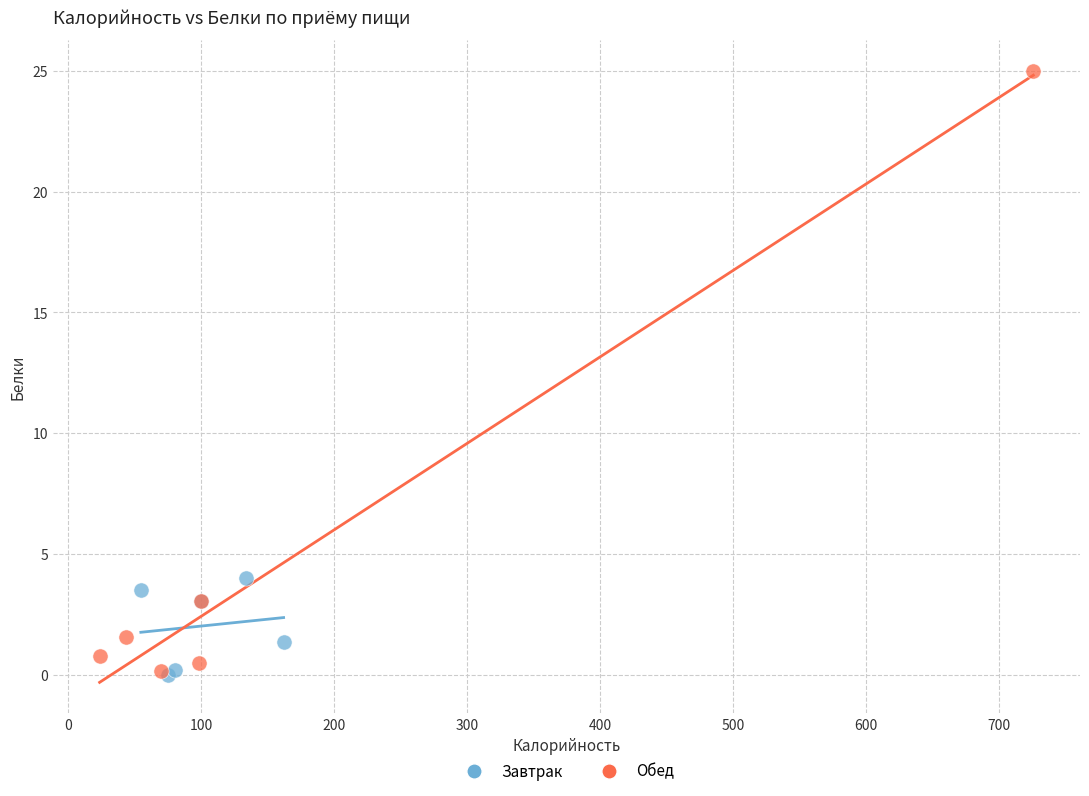

Which series contains the highest Y value?

Обед